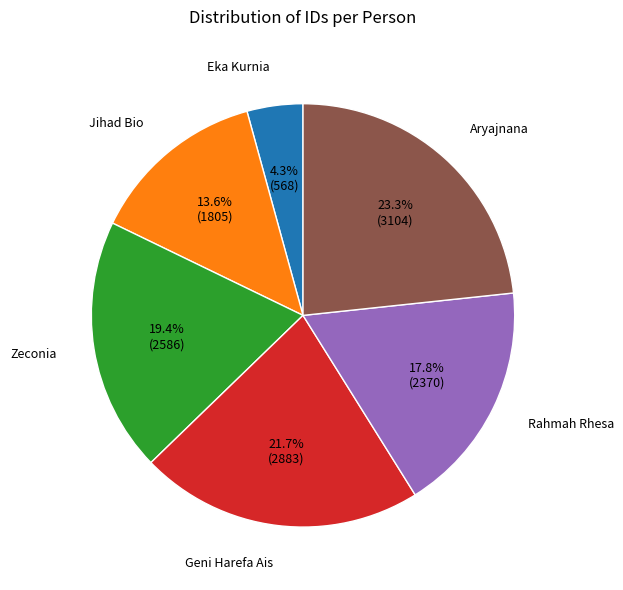

What percentage is the Zeconia slice, to the nearest percent?

19%